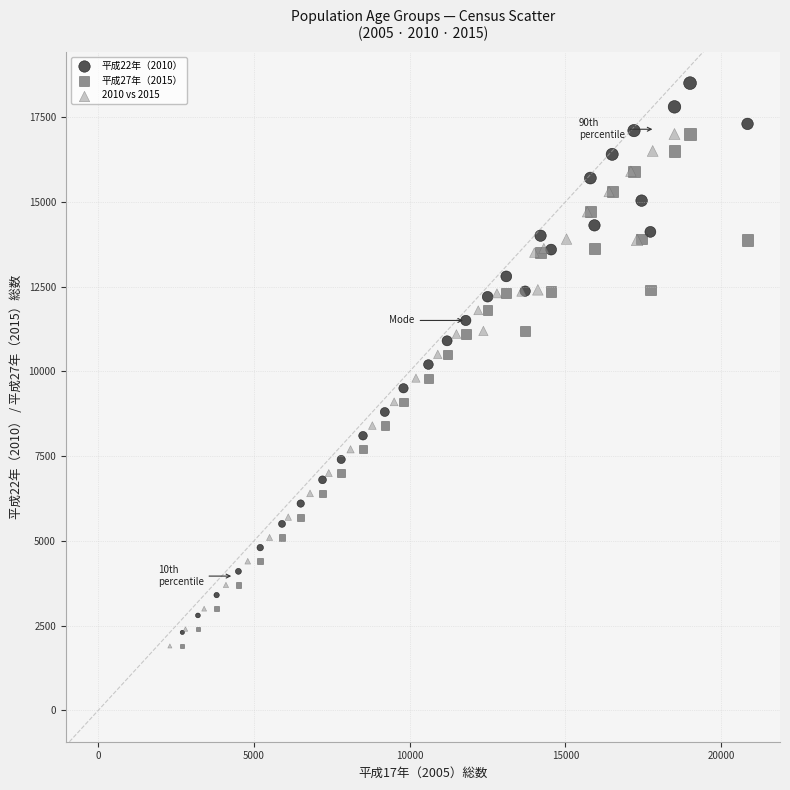

Which series has the largest Y range (max minus min)?

平成22年（2010）